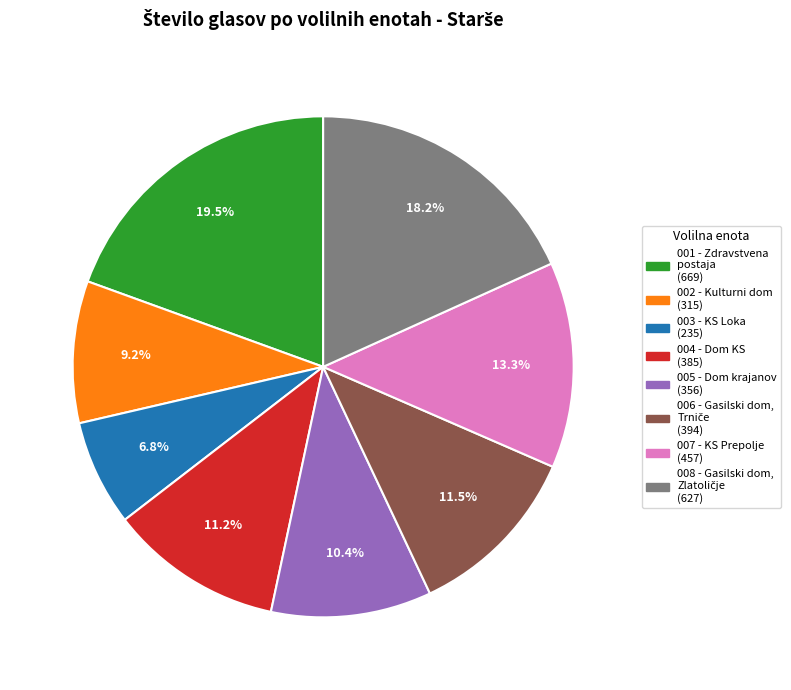

Count the number of slices in the pie.

8